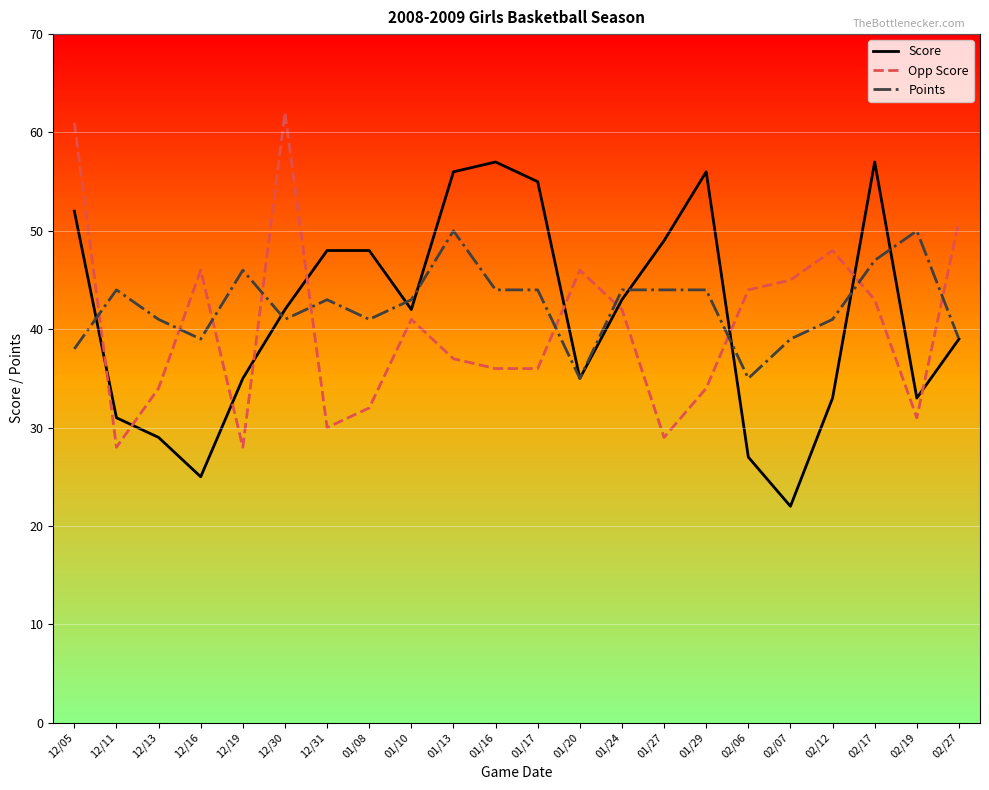

What is the spread (max minus min) of values at 01/13?

19